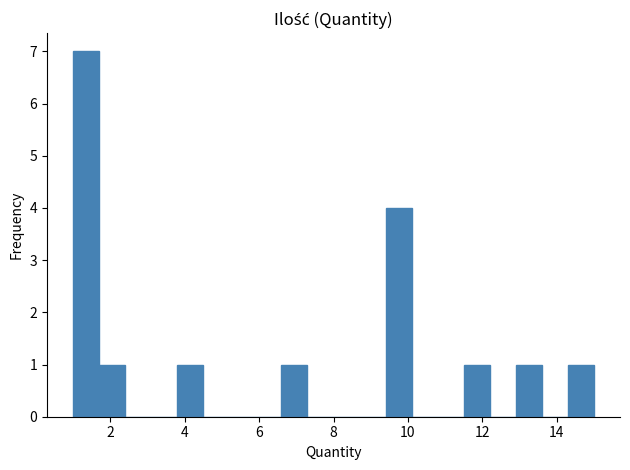

Read against the x-axis, roughly where is the centre of the tallest bar?

1.4